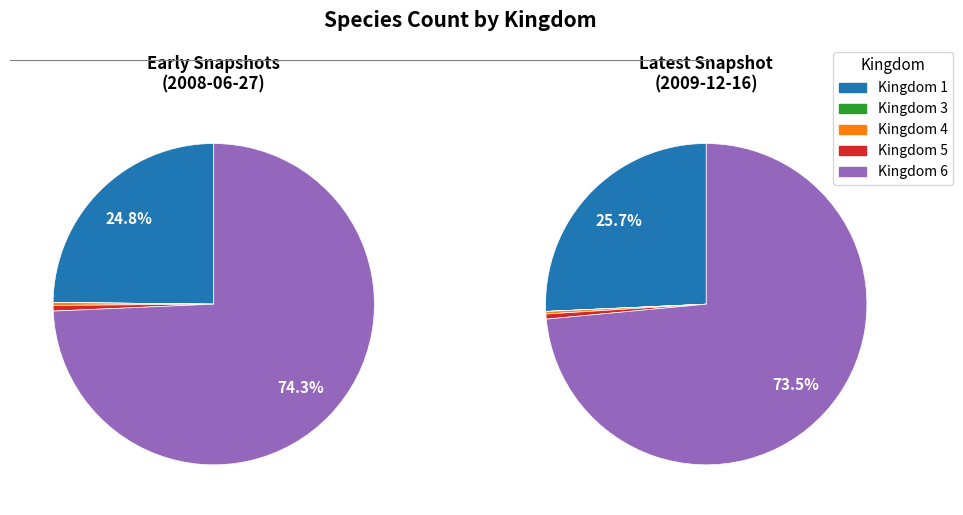

What percentage is the 5 slice, to the nearest percent?

1%